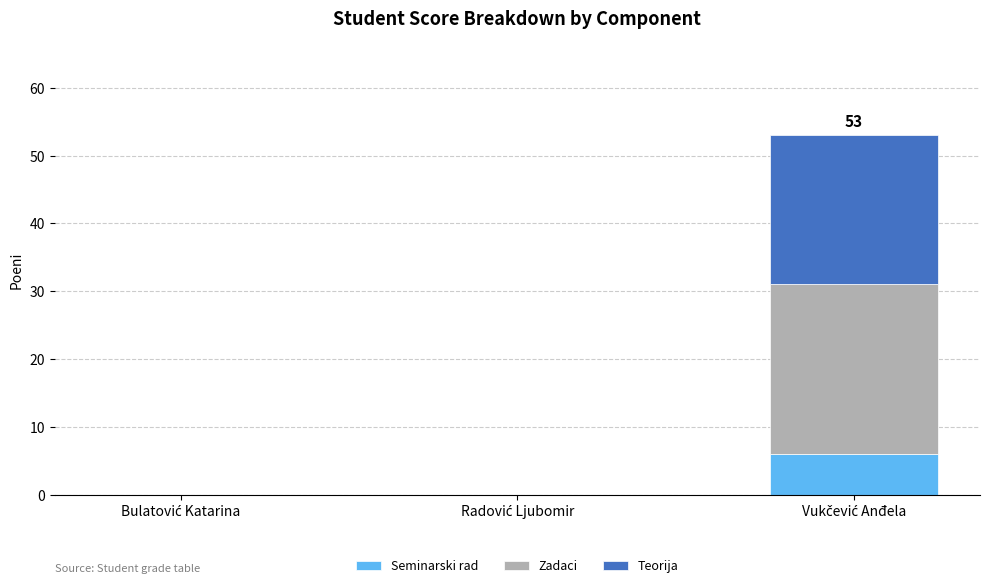

How many distinct data groups are displayed?

3